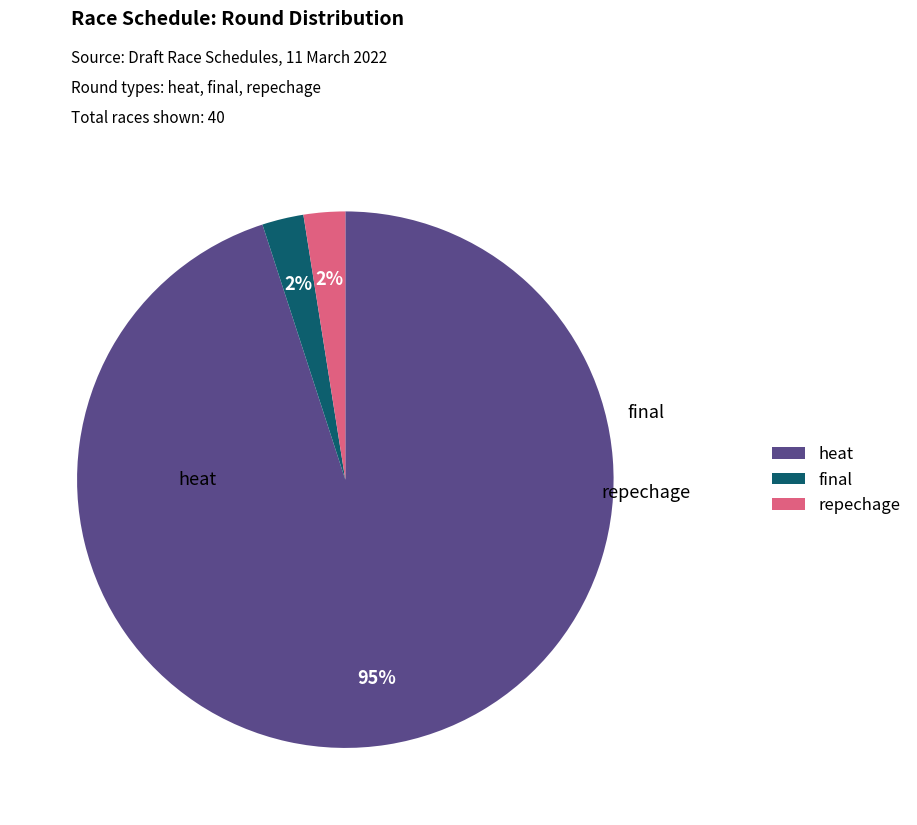

Which slice is the largest?

heat